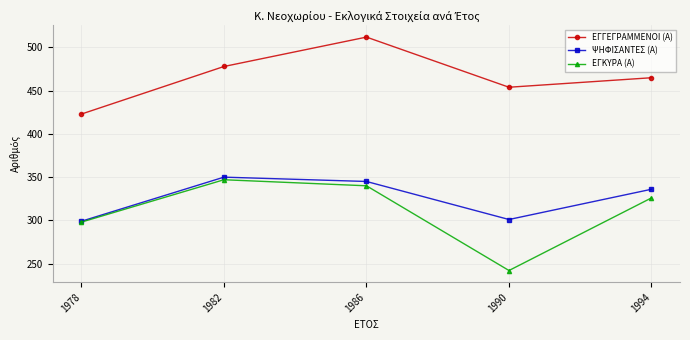

Which series has the largest range (max minus min)?

ΕΓΚΥΡΑ (Α)